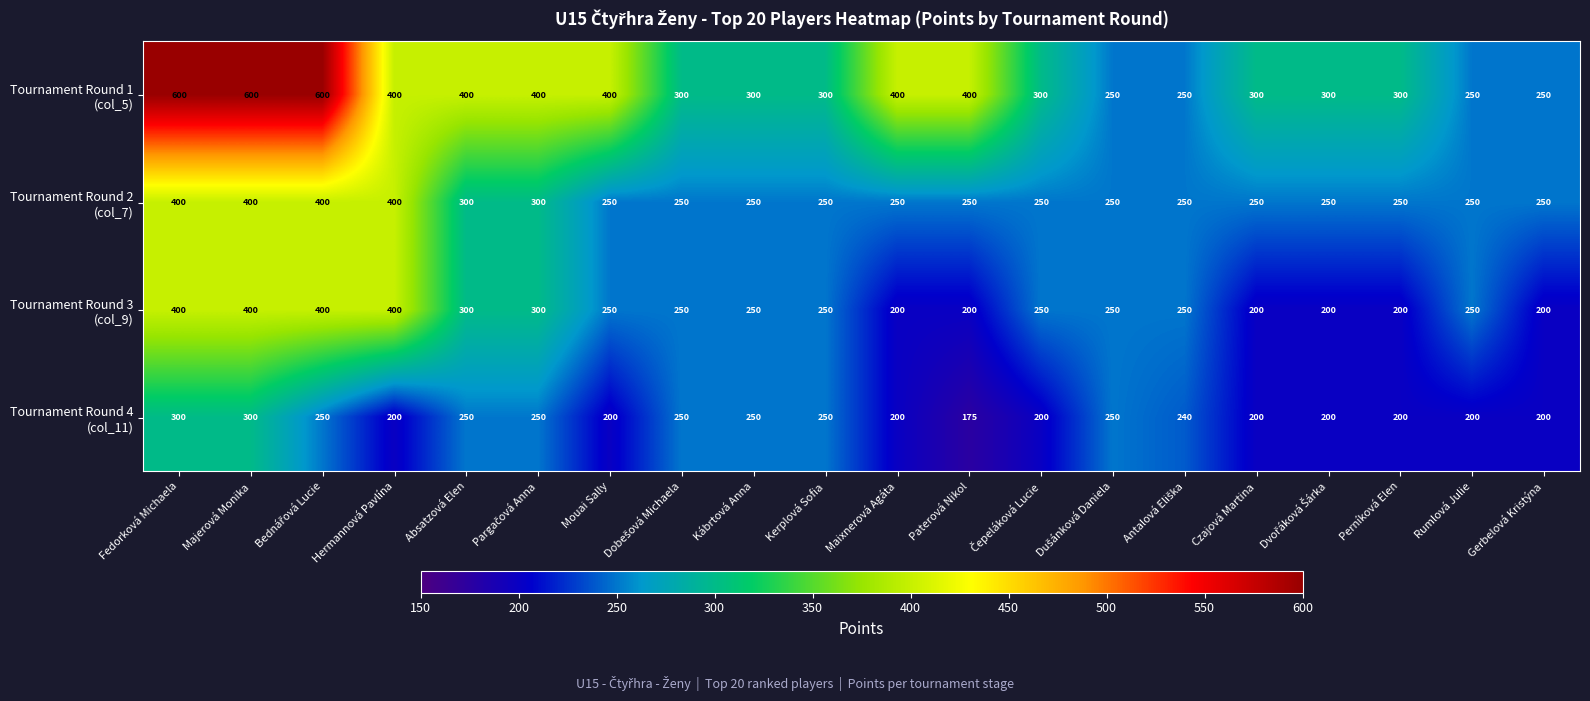

What is the total value across all series at Perníková Elen?

950